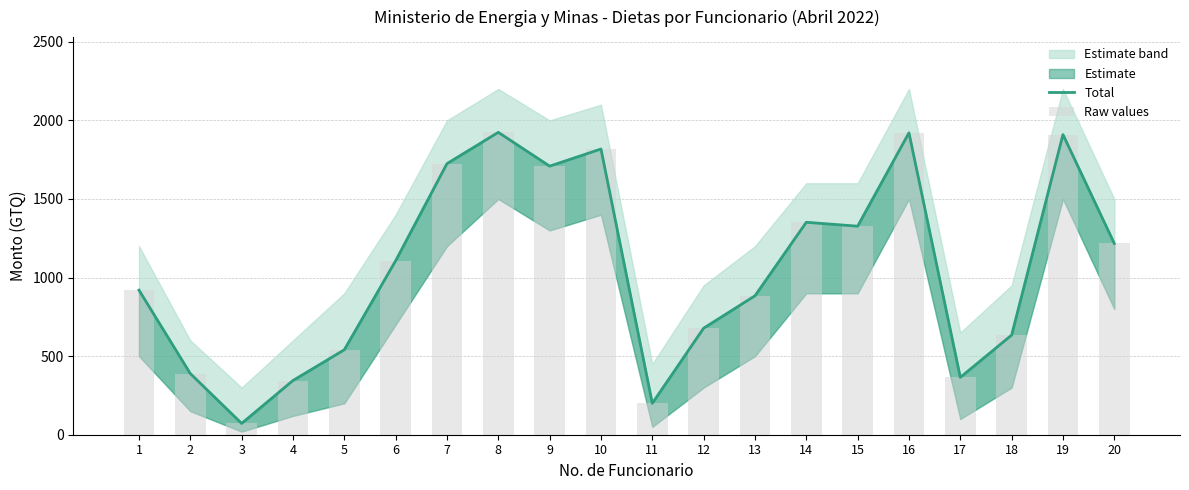

Is the value of Raw values at 13 greater than the value of Total at 20?

No